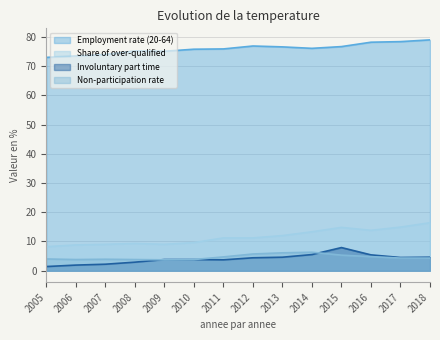

The Non-participation rate series shows 3.8 at 2010. True or false?

True